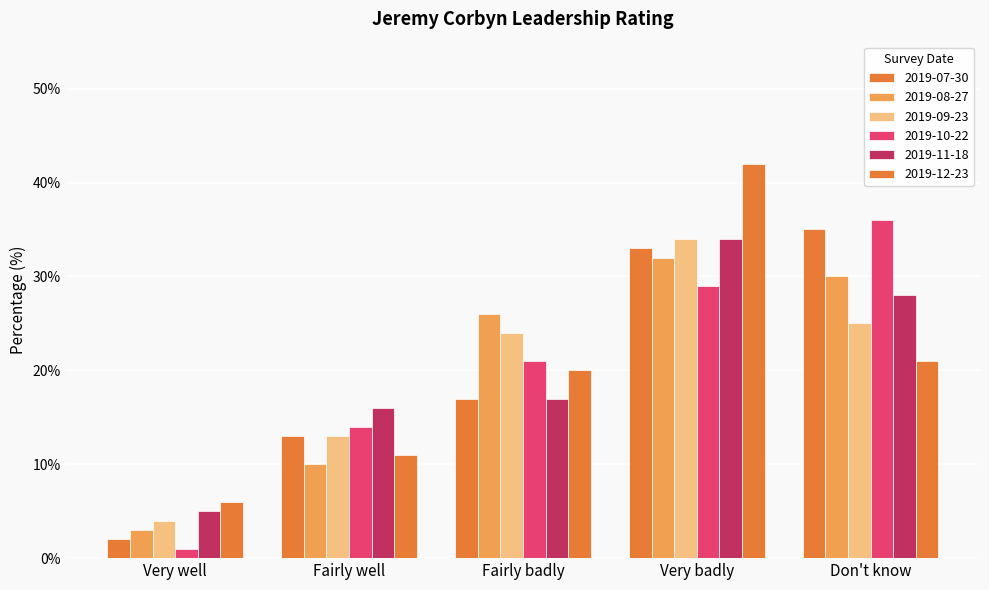

What is the label of the 1st bar from the left?

Very well